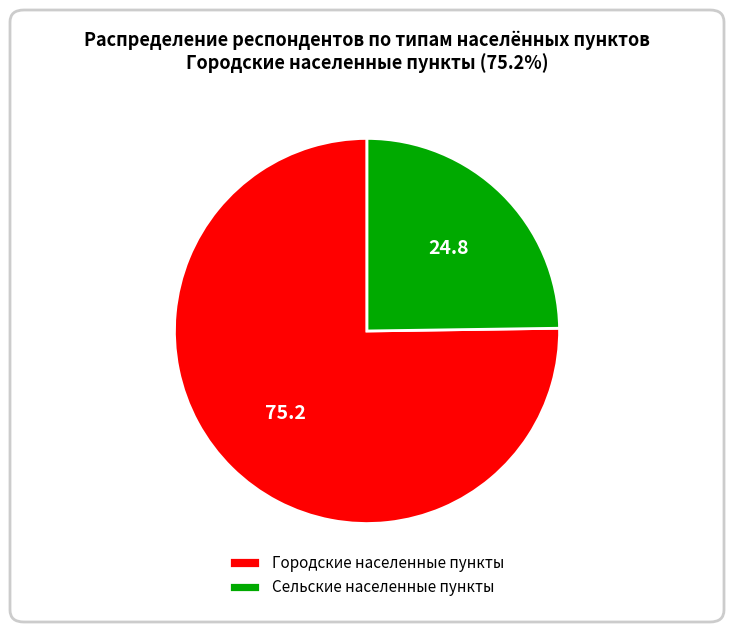

Approximately how many times larger is the value at Сельские населенные пункты compared to Городские населенные пункты?

0.3